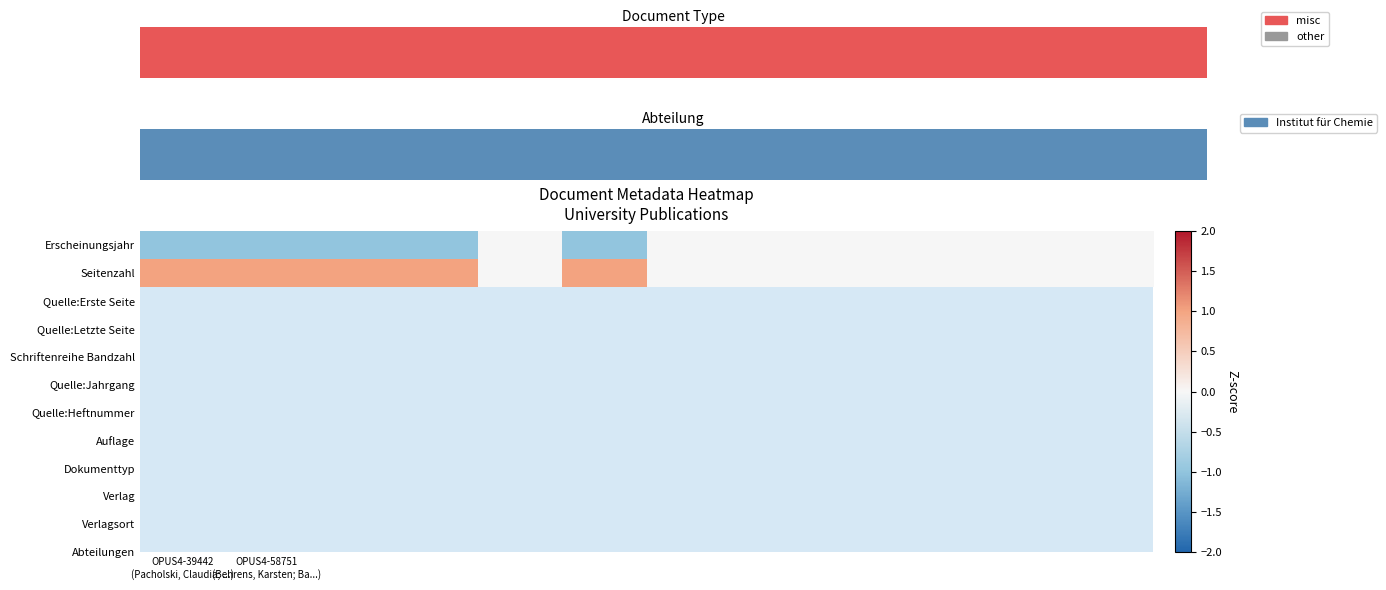

At which category is the sum across all series the highest?

OPUS4-39442
(Pacholski, Claudia; ...)